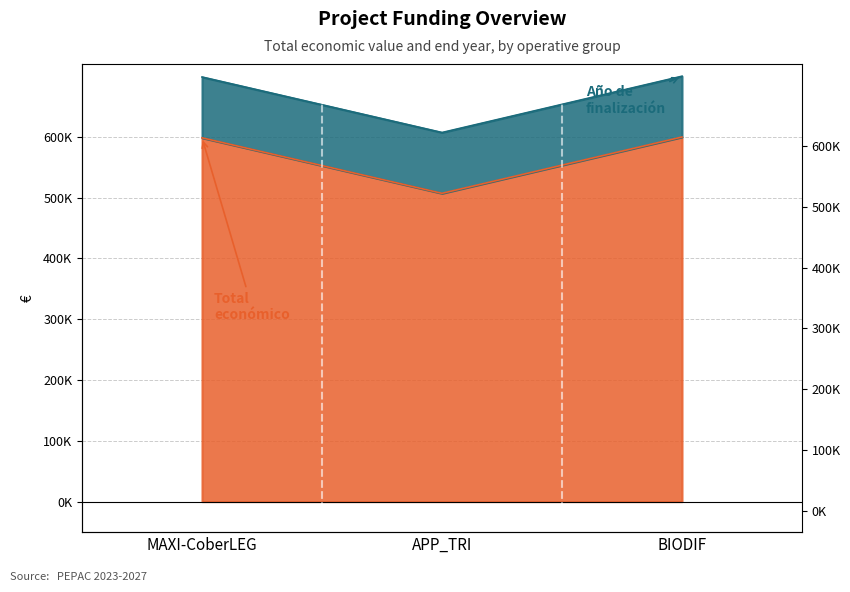

Rank the categories by value from lowest to highest.

APP_TRI, MAXI-CoberLEG, BIODIF